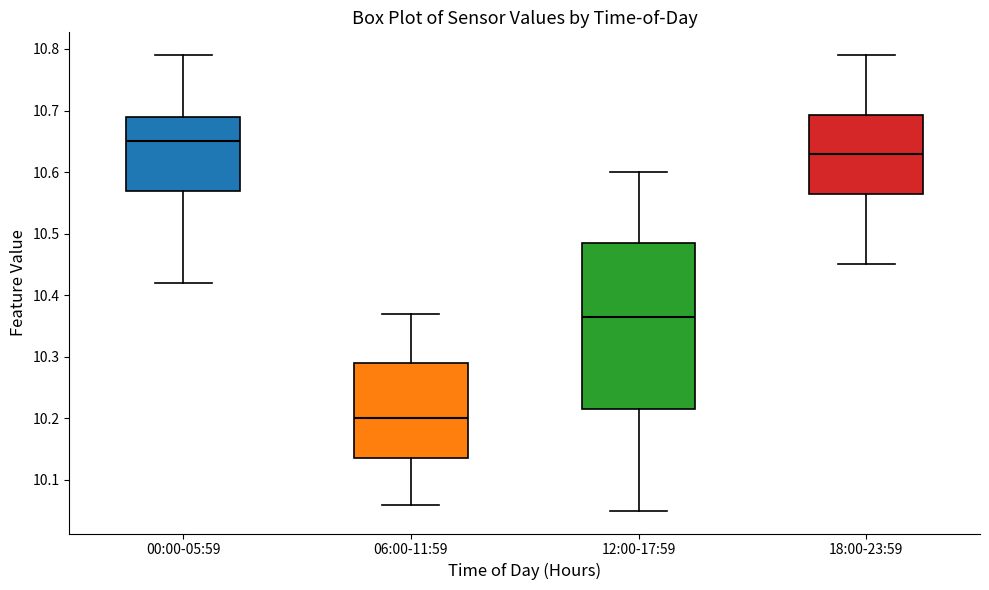

Reading left to right, transcribe this box plot: for each box, give where its median line is, the range the box spans, and where its two whiskers end, as read against the y-axis. The values are not printed on the chart, so give them approximately, as read against the axis.

00:00-05:59: median 10.65, box 10.57 to 10.69, whiskers 10.42 to 10.79
06:00-11:59: median 10.20, box 10.14 to 10.29, whiskers 10.06 to 10.37
12:00-17:59: median 10.37, box 10.22 to 10.49, whiskers 10.05 to 10.60
18:00-23:59: median 10.63, box 10.57 to 10.69, whiskers 10.45 to 10.79